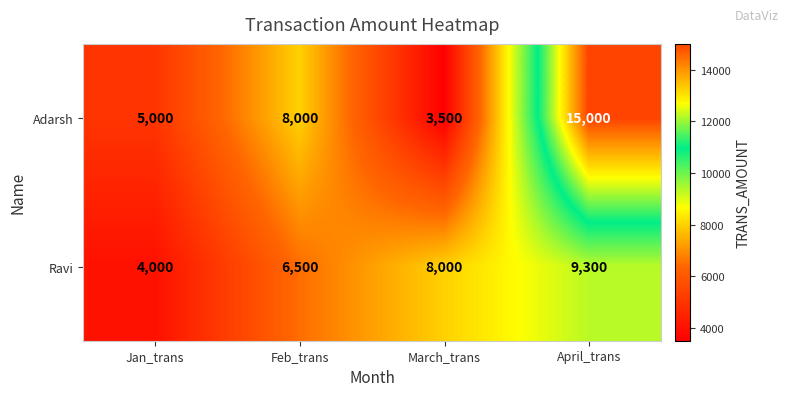

What is the difference between the highest and lowest values at Feb_trans?

1500